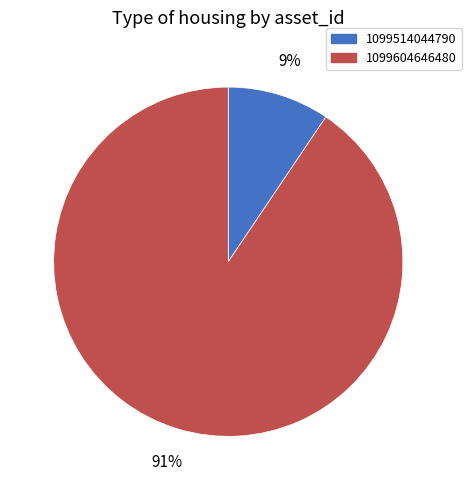

Count the number of slices in the pie.

2